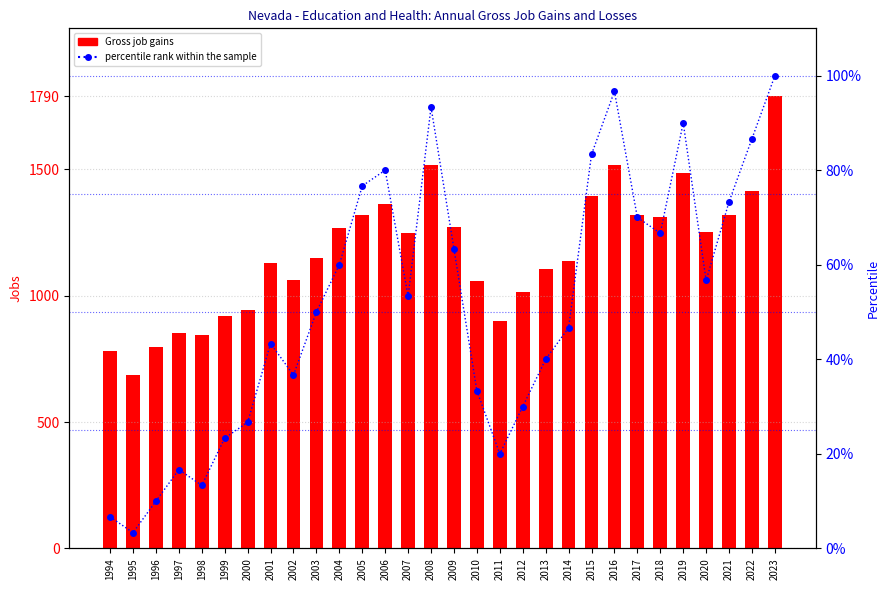

Rank the series at 2006 from highest to lowest value.

Gross job gains, percentile rank within the sample, Gross job losses